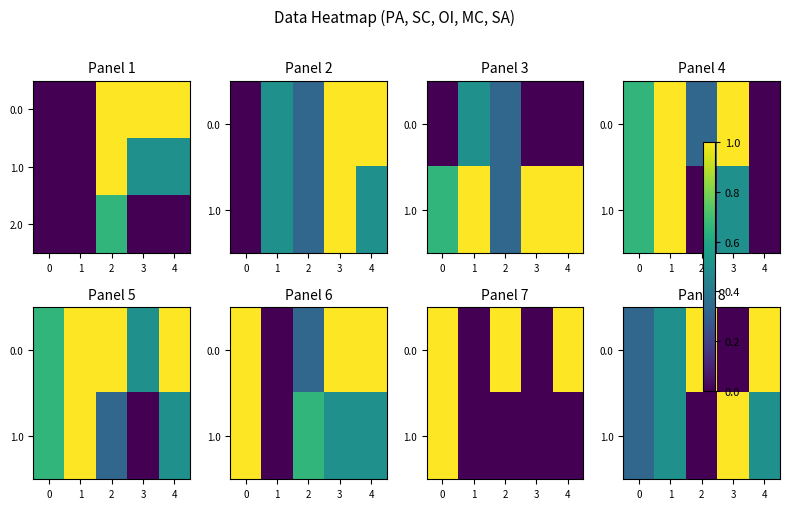

True or false: 0.0 has a value of 0.4 at 3.

False